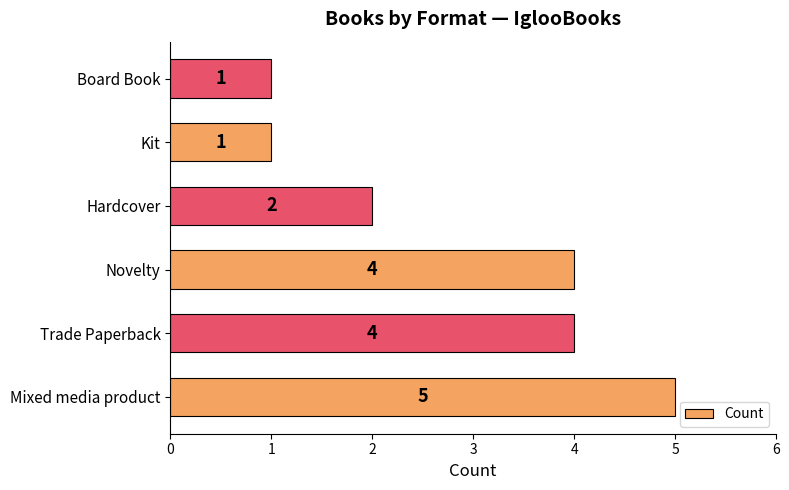

Which category has the highest value across all series?

Mixed media product